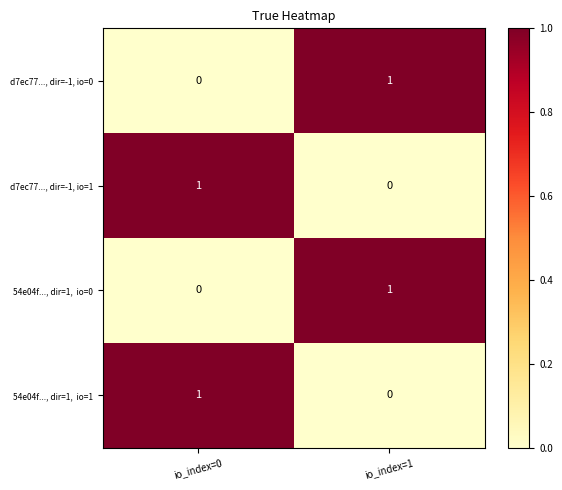

How many data points does each series have?

2